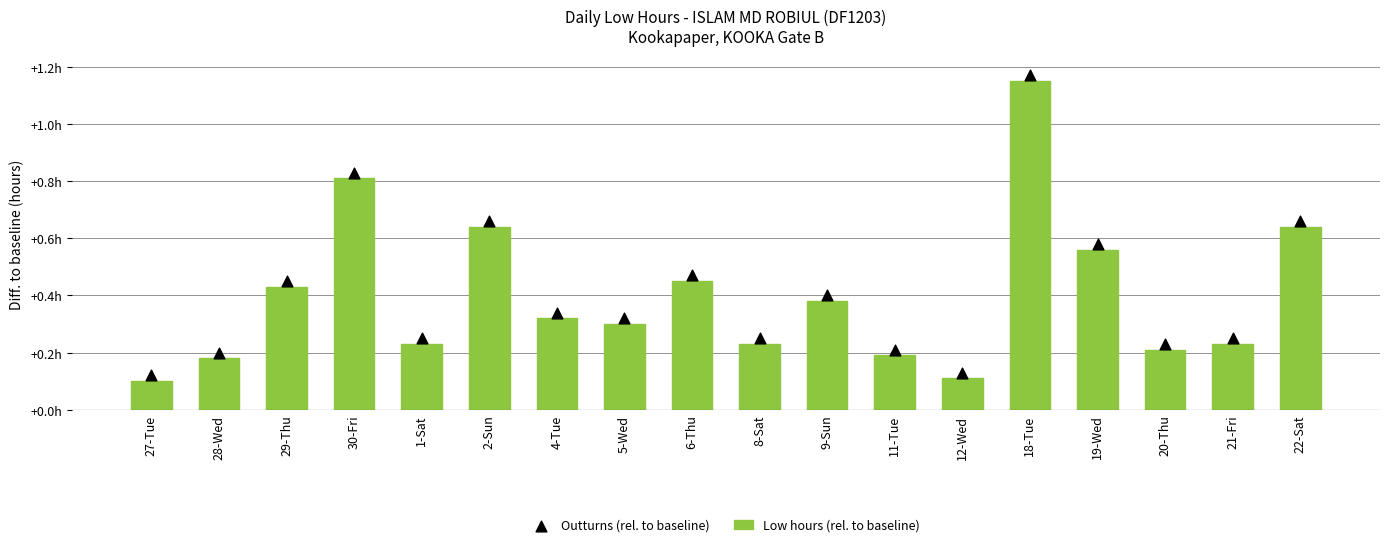

What is the total value across all series at 5-Wed?

0.6